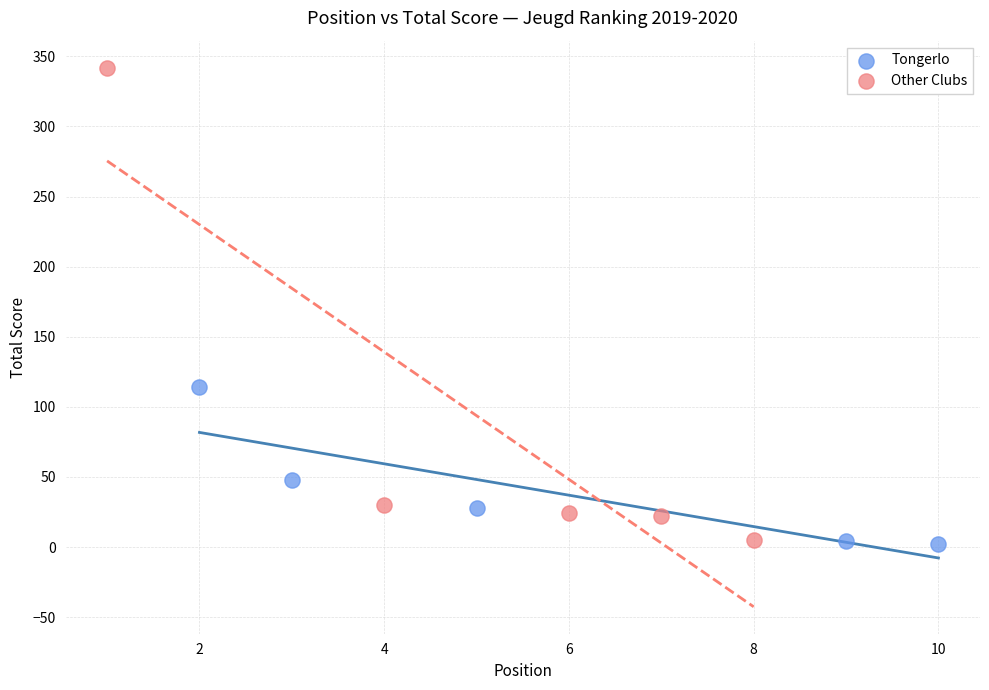

Which series has the largest Y range (max minus min)?

Other Clubs